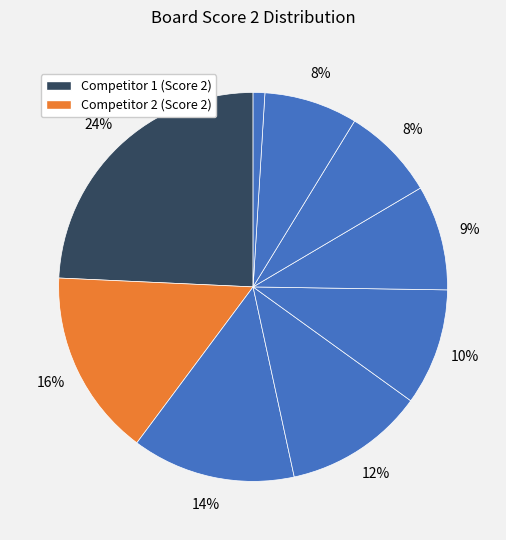

How many slices are in this pie chart?

9